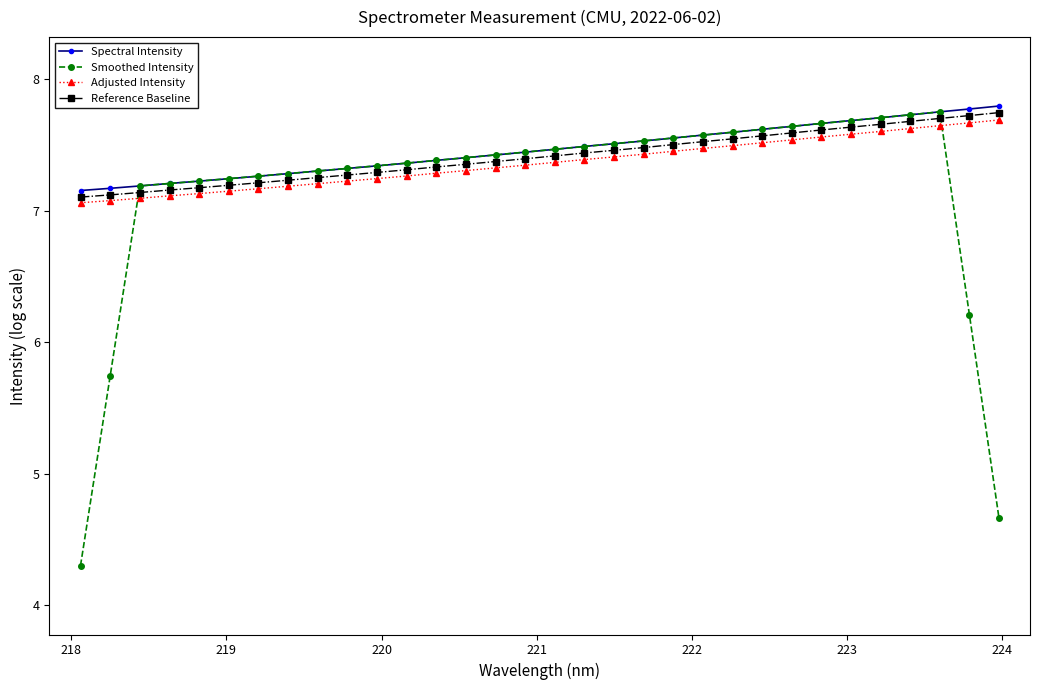

True or false: Spectral Intensity and Reference Baseline cross at least once.

False